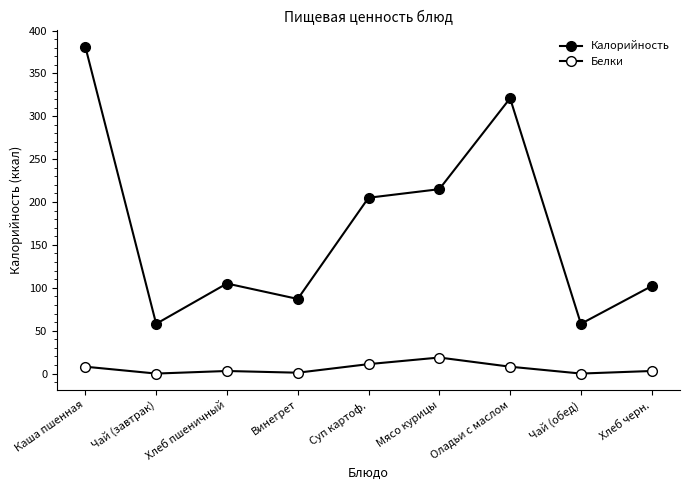

True or false: Калорийность and Белки intersect in this chart.

False